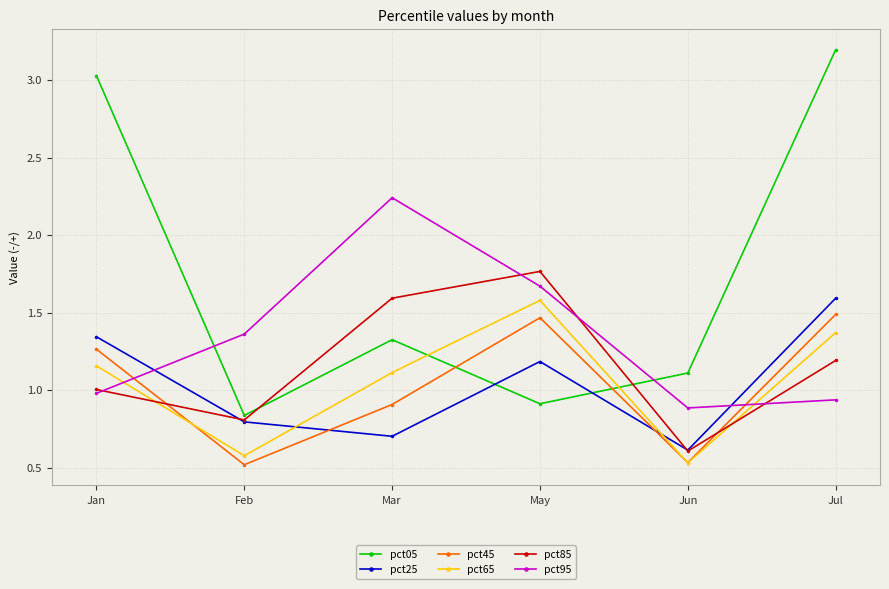

At which category is the sum across all series the highest?

Jul